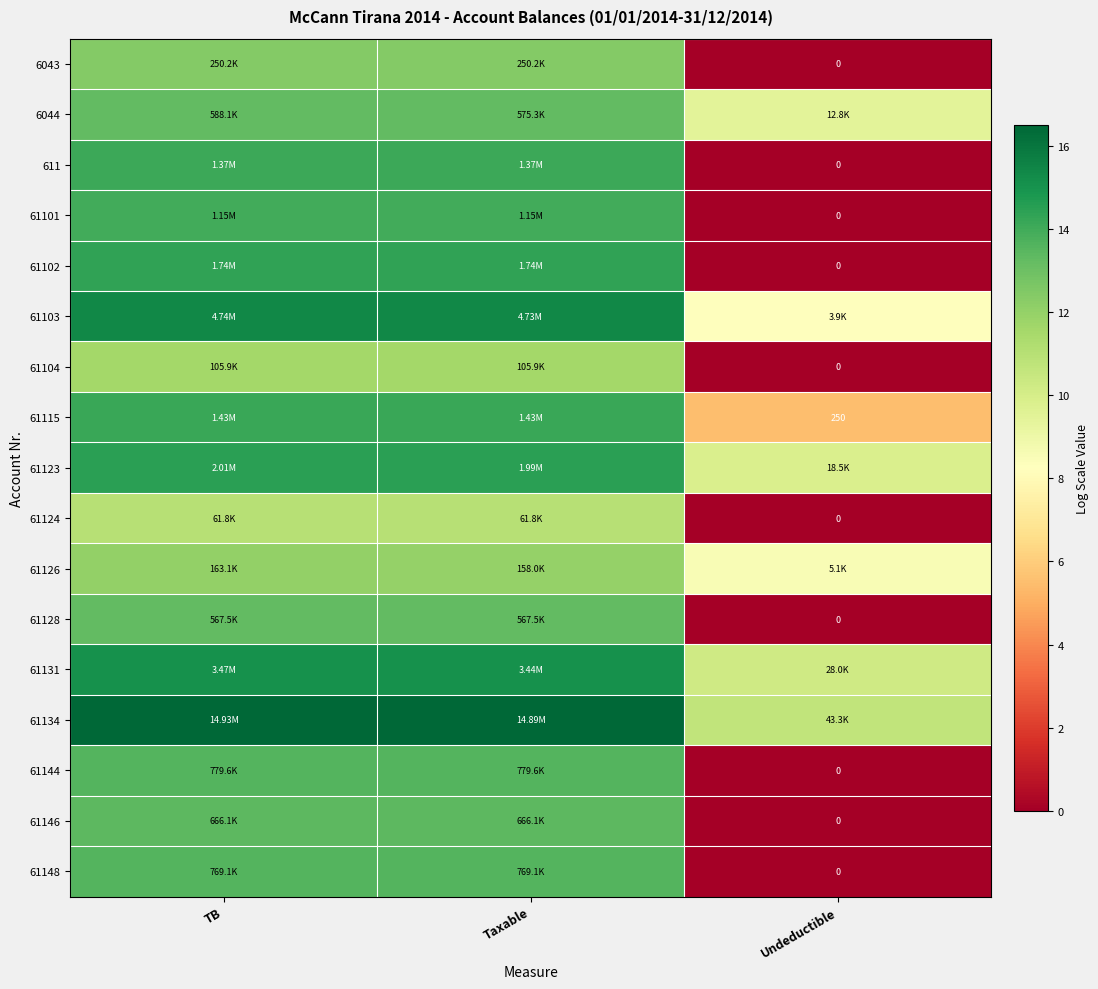

What is the spread (max minus min) of values at TB?

5.5